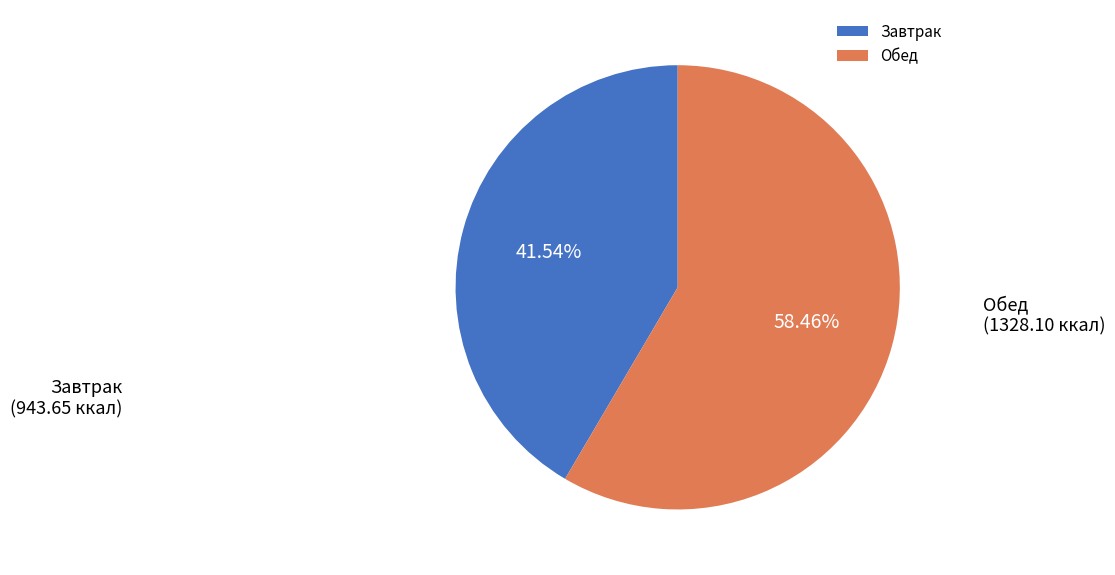

Rank the categories by value from lowest to highest.

Завтрак, Обед